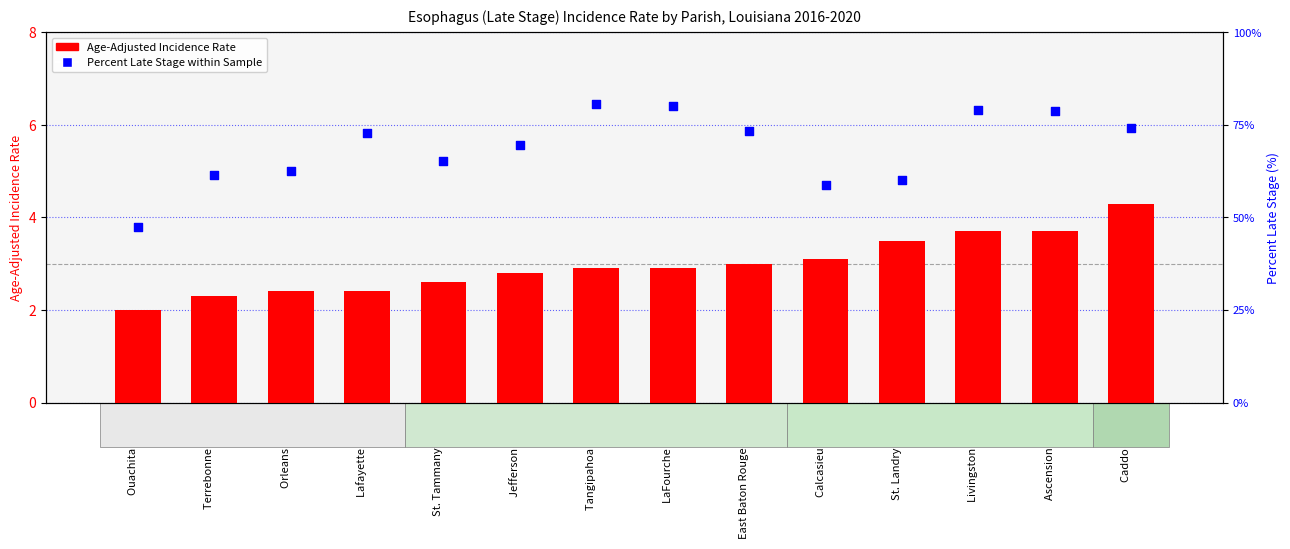

Which series reaches the maximum Y coordinate?

Percent Late Stage